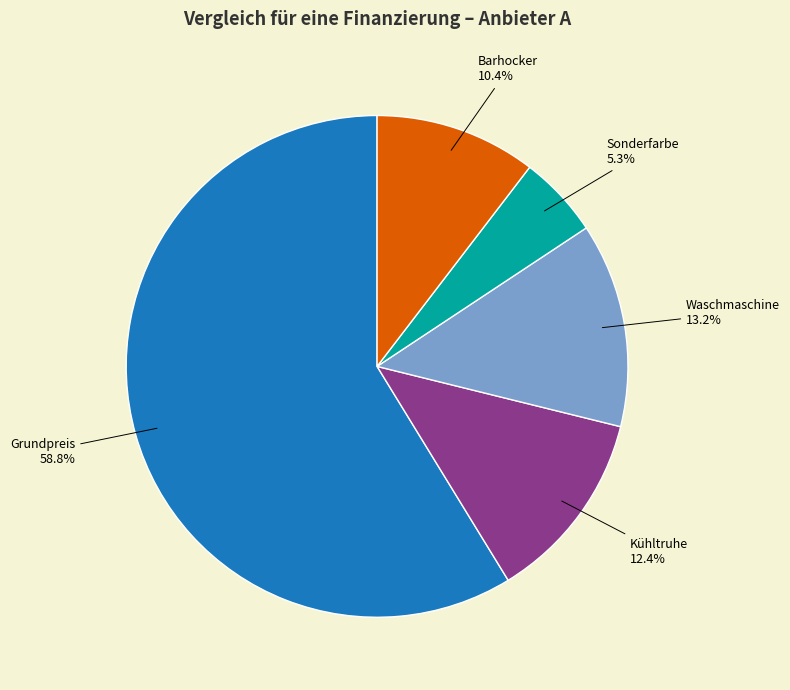

Between Grundpreis and Kühltruhe, which is larger?

Grundpreis